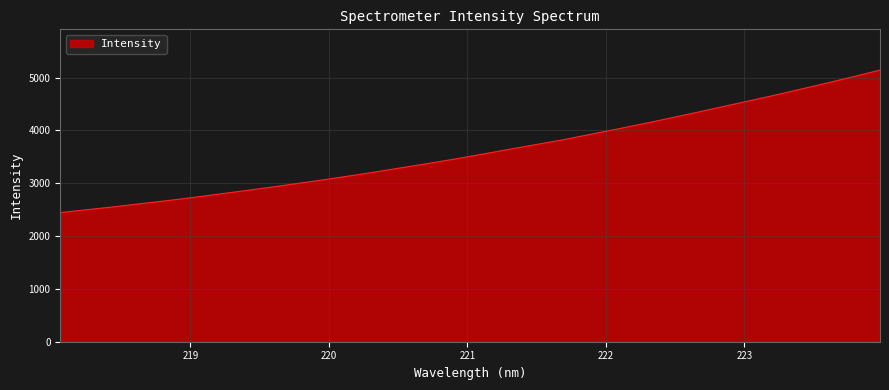

What is the minimum value shown in the chart?

2443.5